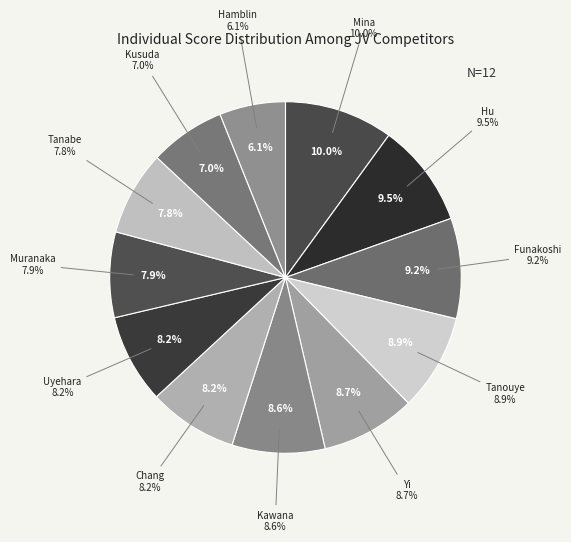

Rank the categories by value from lowest to highest.

Hamblin, Kusuda, Tanabe, Muranaka, Uyehara, Chang, Kawana, Yi, Tanouye, Funakoshi, Hu, Mina